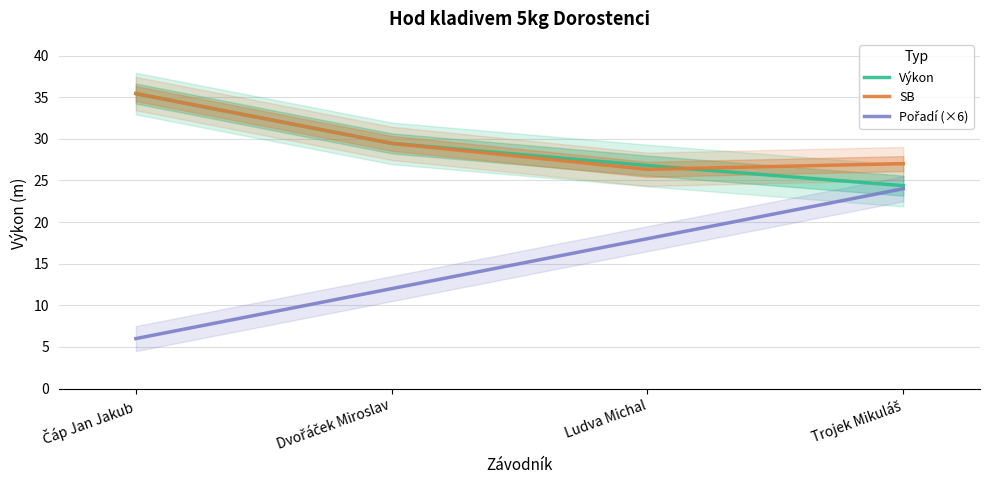

What is the maximum value for Pořadí (×6)?

24.0